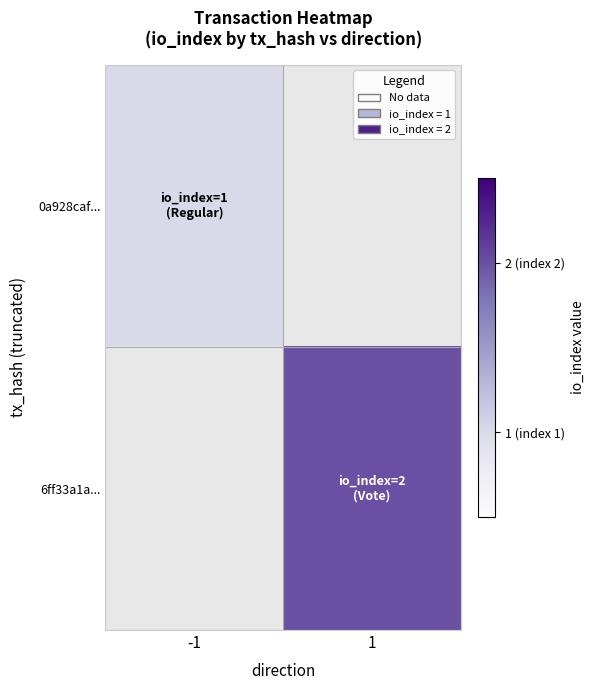

How many categories are shown in the chart?

2